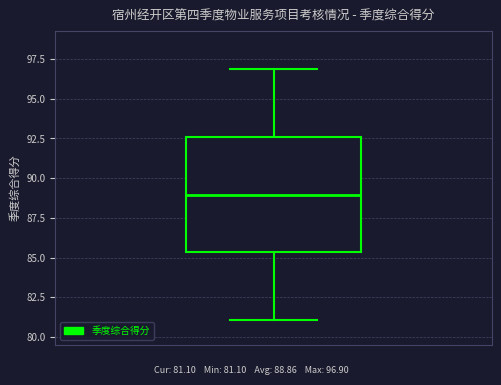

Where does the median line of the box sit on the y-axis? The values are not printed on the chart, so give them approximately, as read against the axis.

89.0